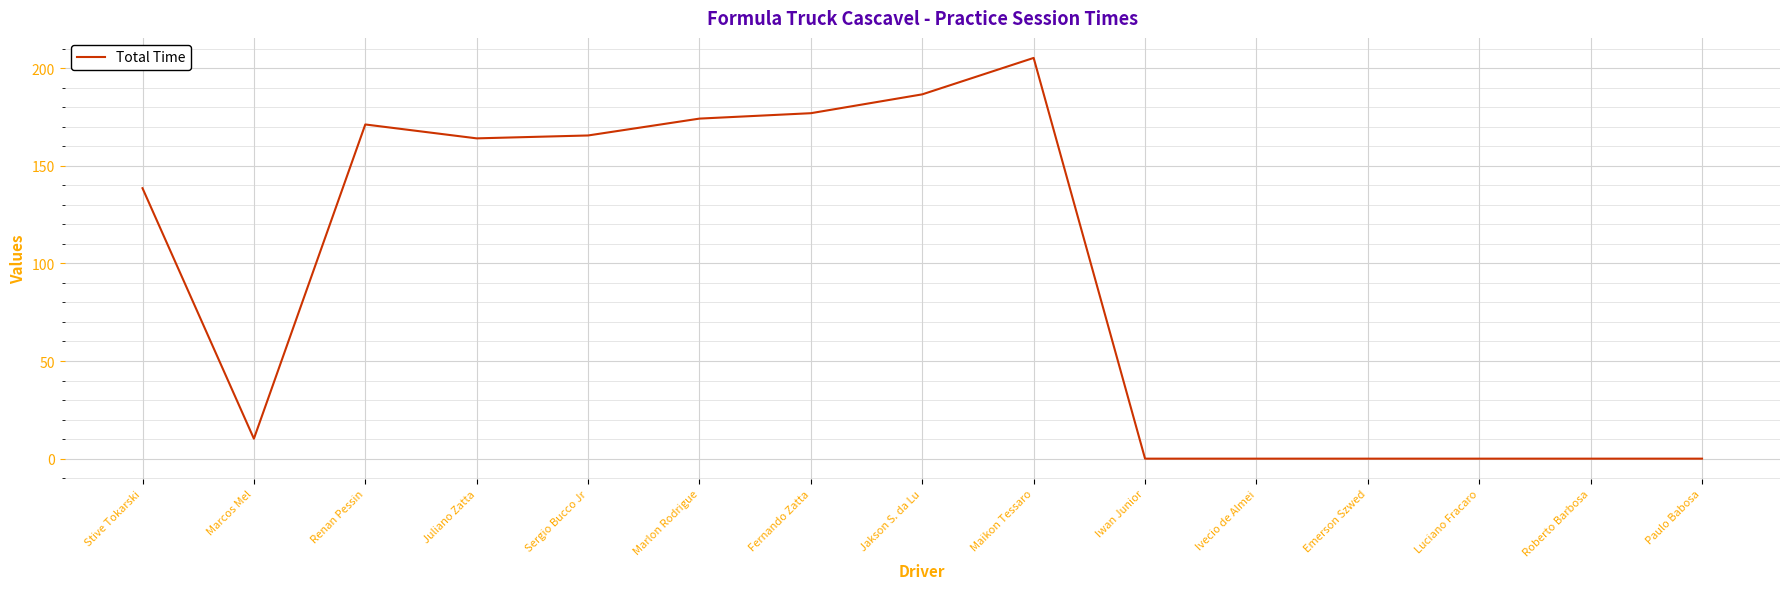

Count the number of data series in this chart.

1